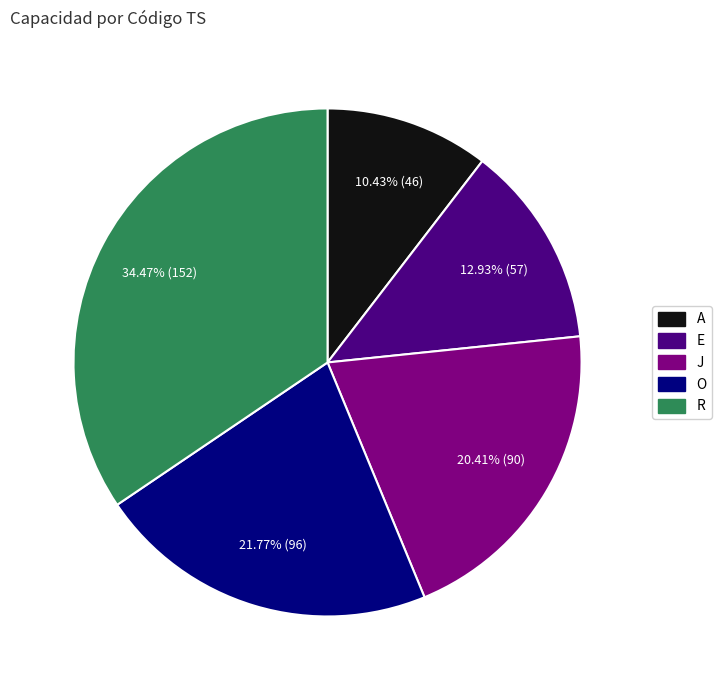

How many slices are in this pie chart?

5